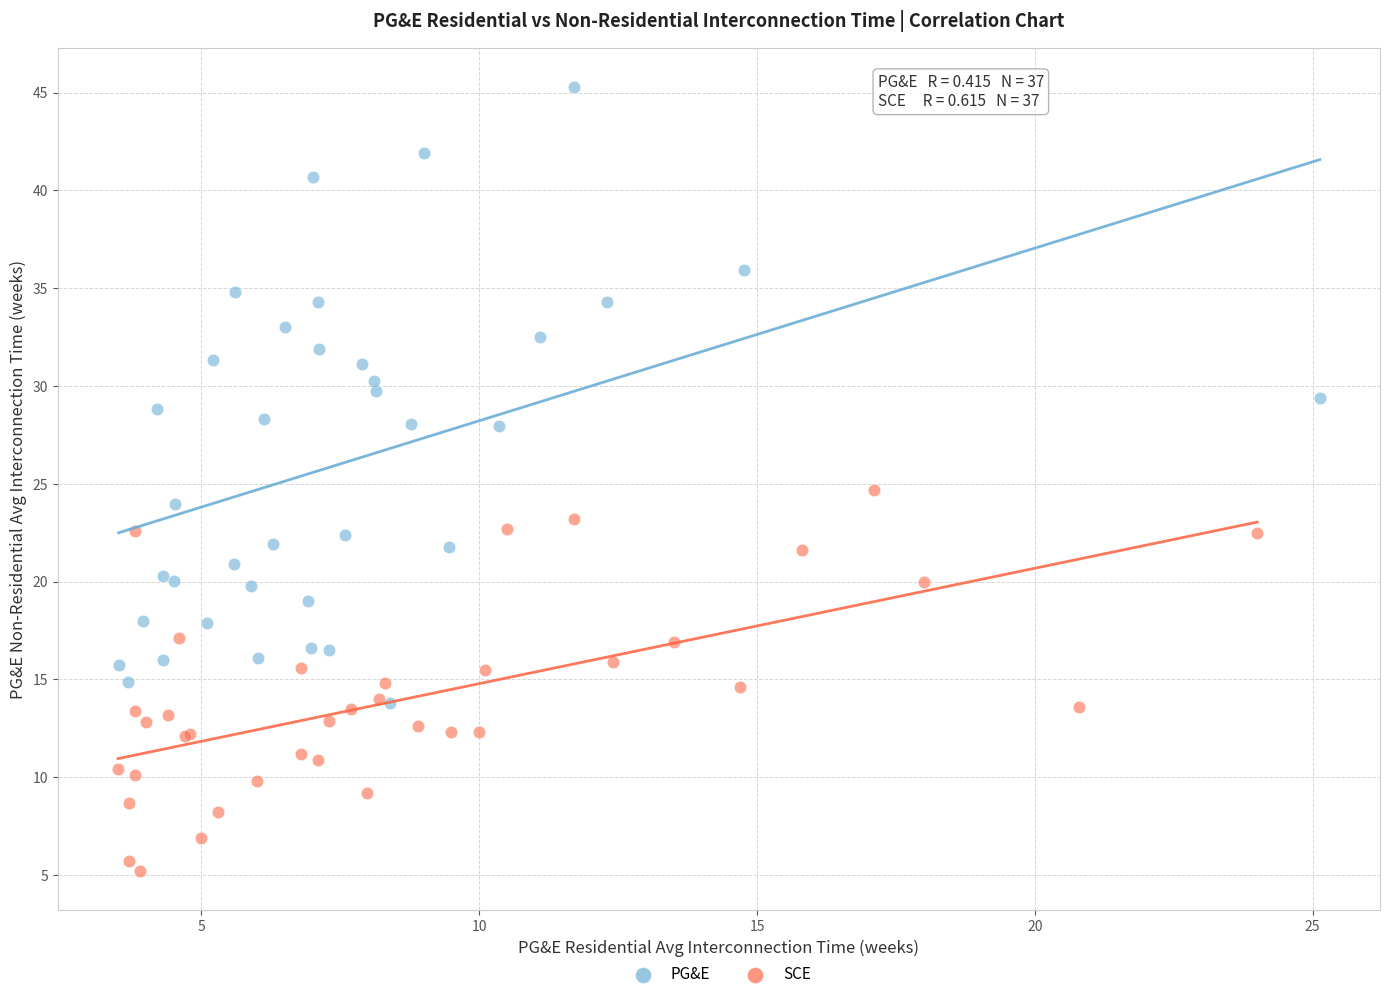

Which series reaches the maximum Y coordinate?

PG&E